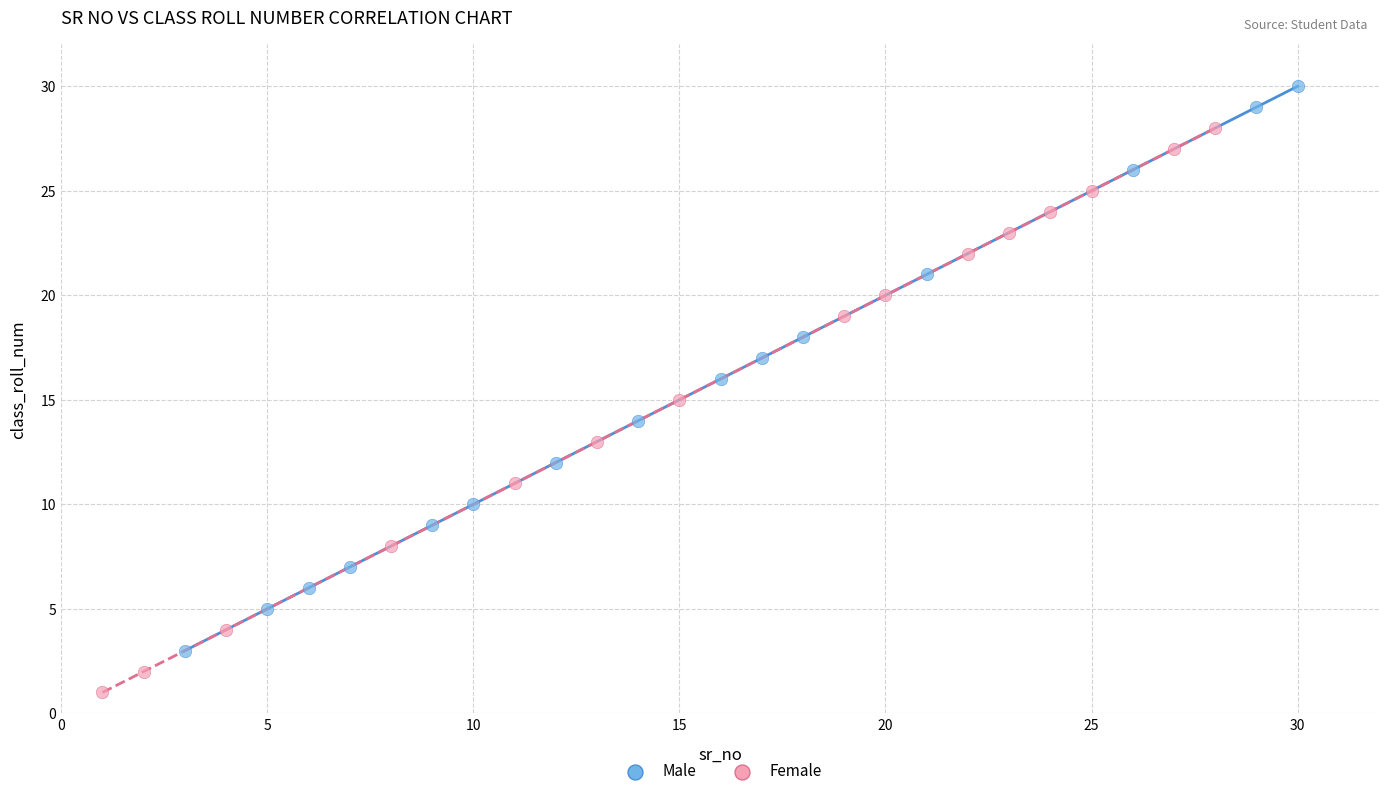

Which series reaches the maximum Y coordinate?

Male